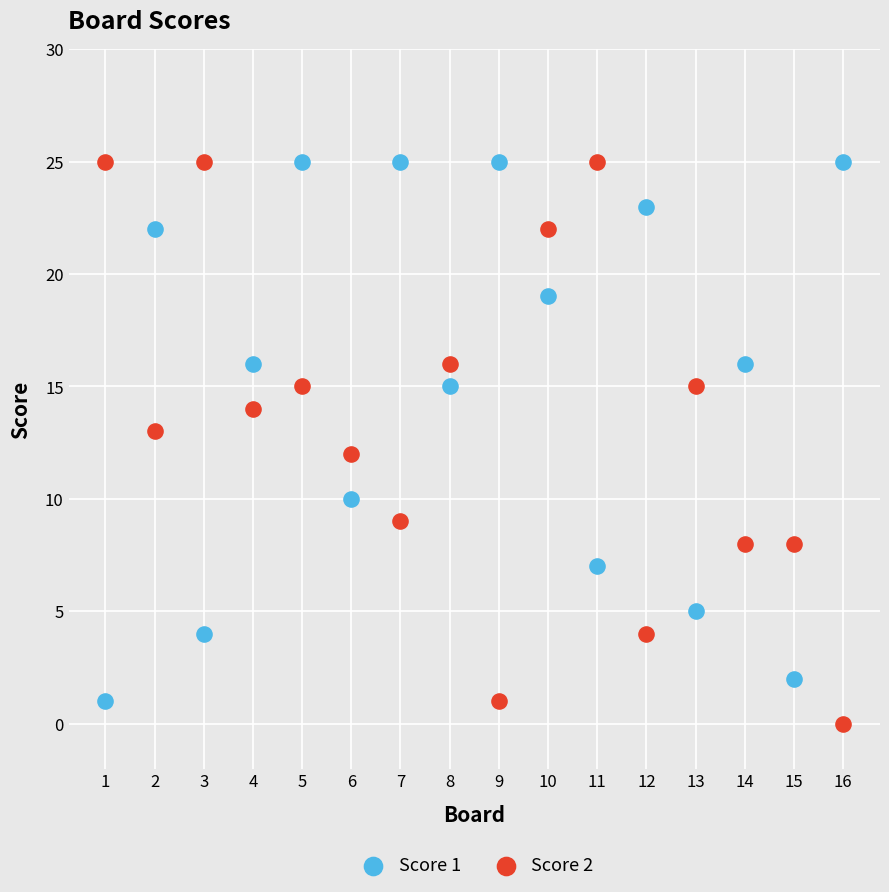

Across all data points, what is the range of Y values (max minus min)?

25